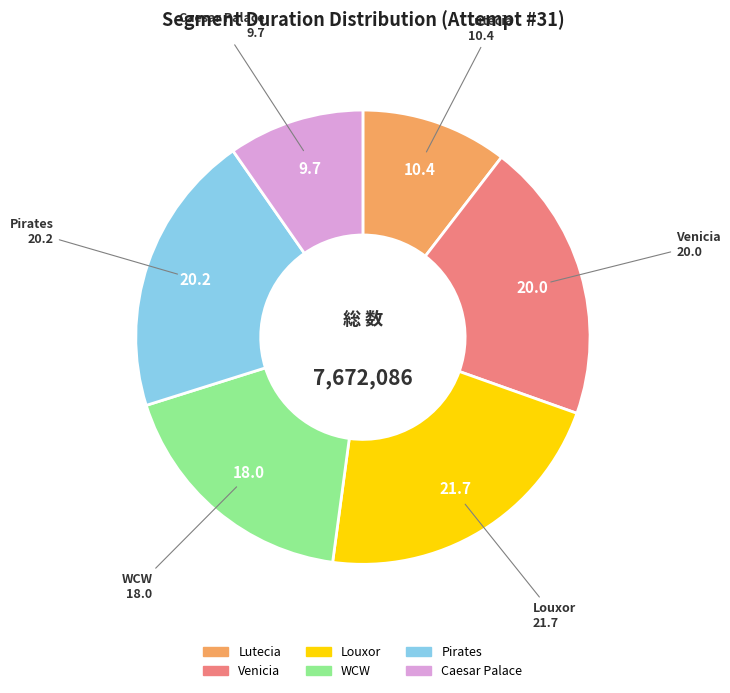

Is it true that Louxor is 22% of the pie?

True